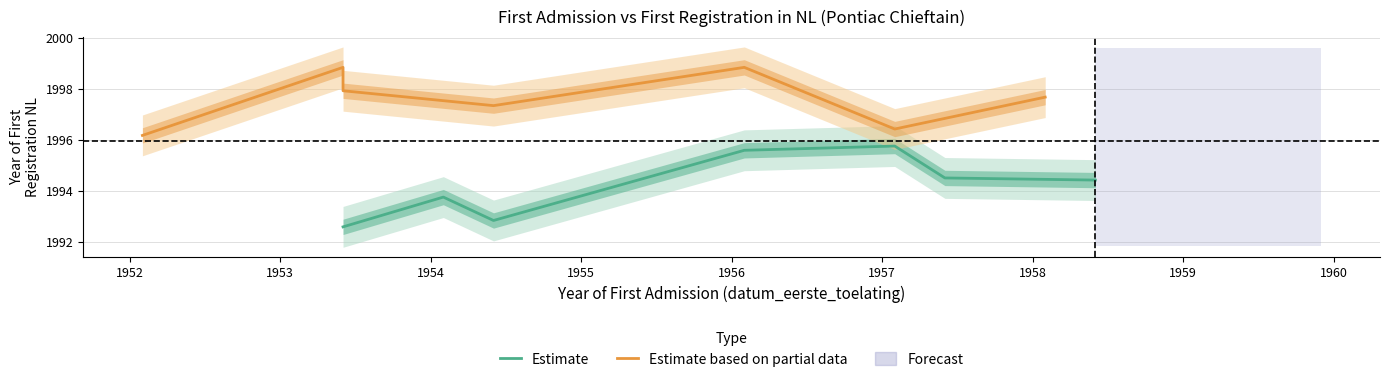

Which has a higher value, 1957 or 1953?

1957